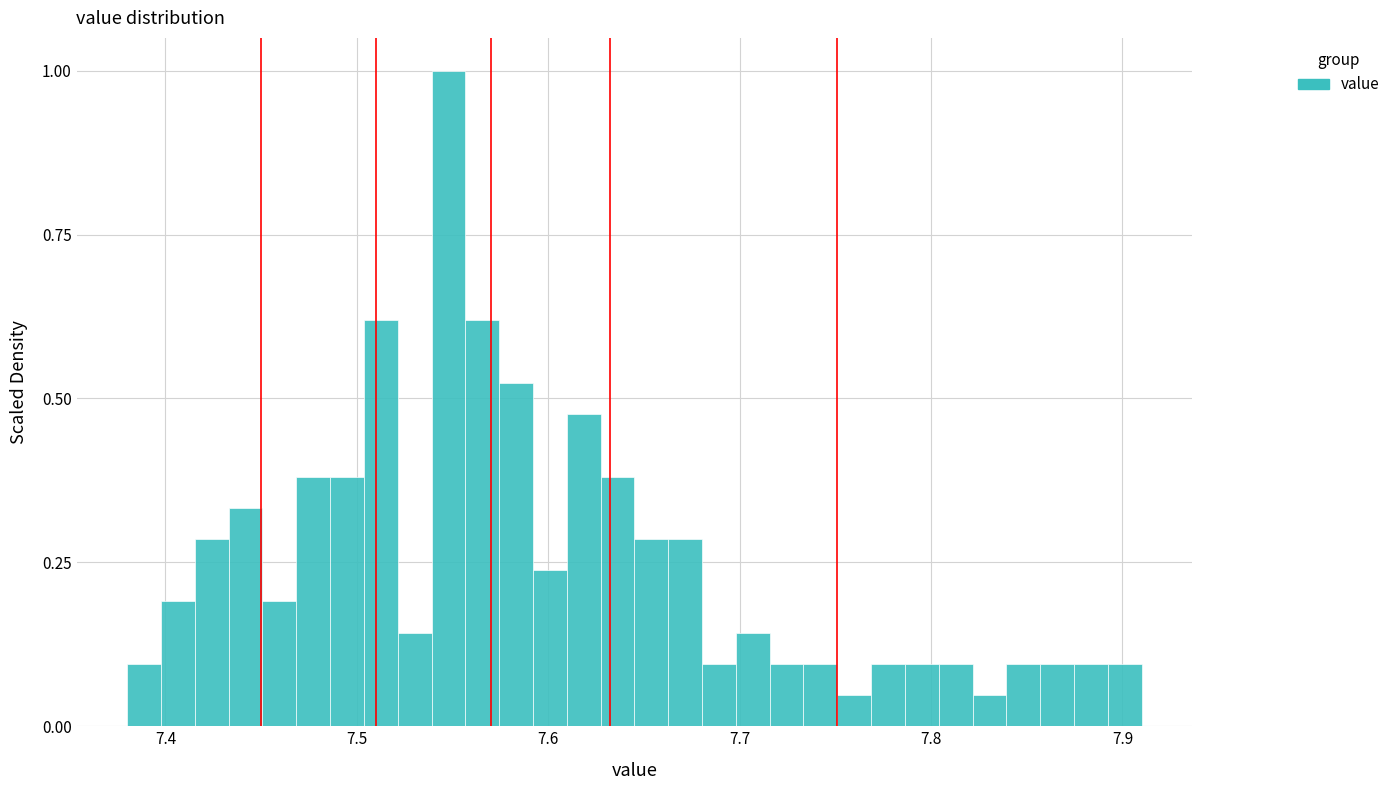

Read against the x-axis, roughly where is the centre of the tallest bar?

7.55